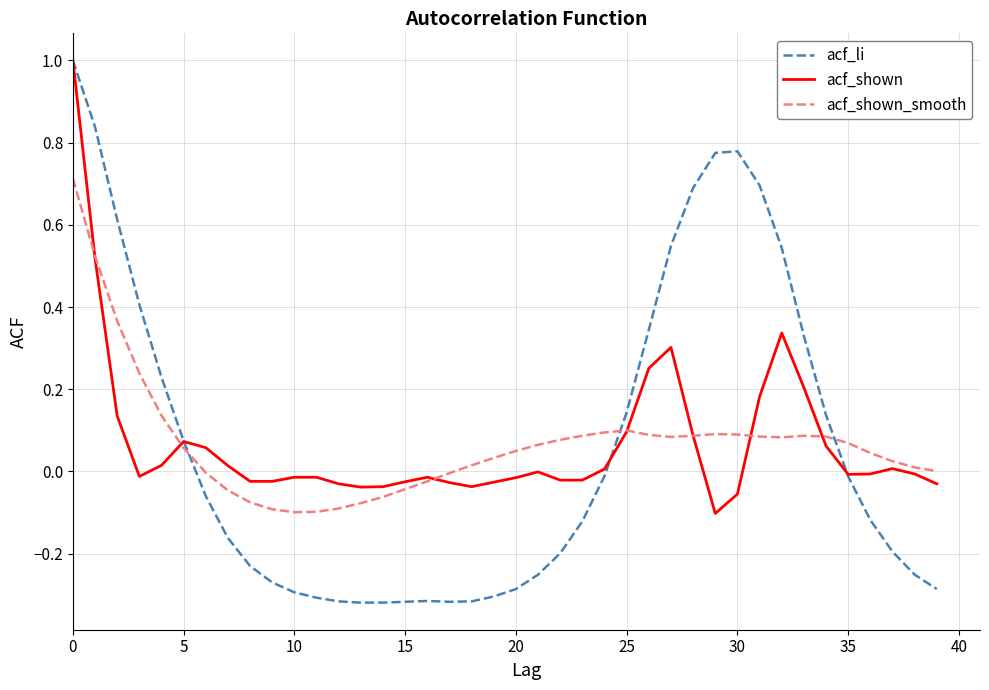

Which series has the largest range (max minus min)?

acf_li